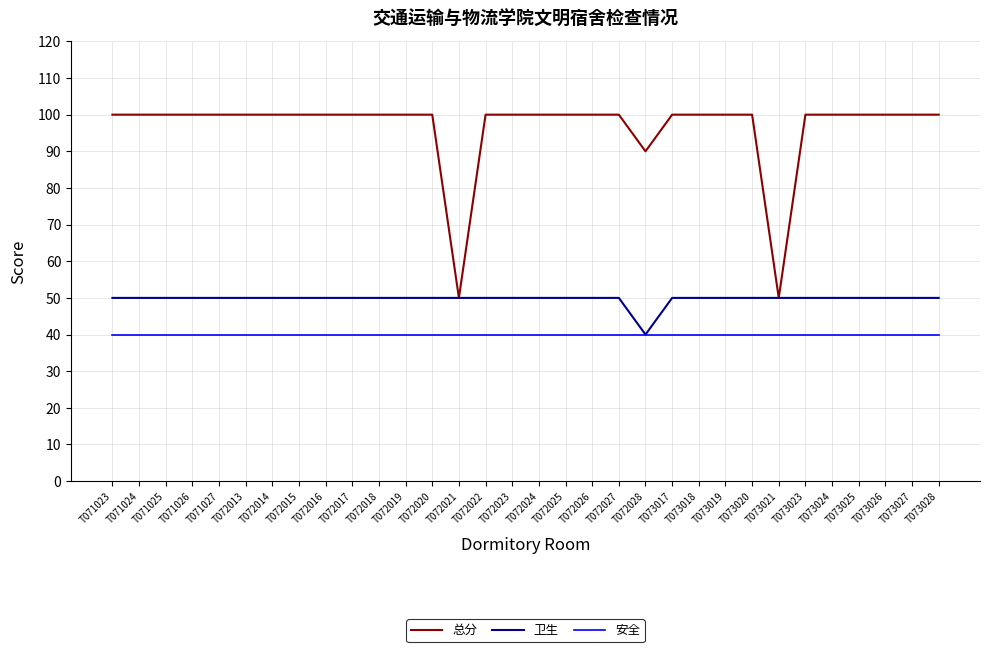

True or false: 安全 and 总分 intersect in this chart.

False